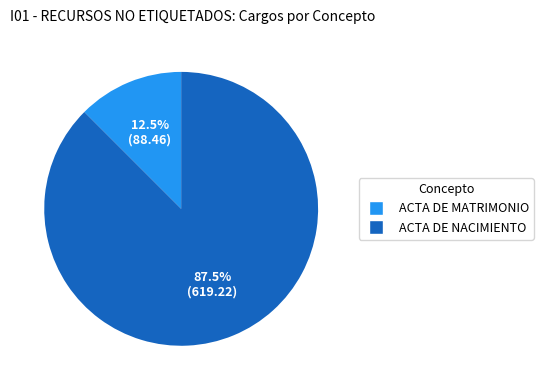

How many segments does this pie chart have?

2